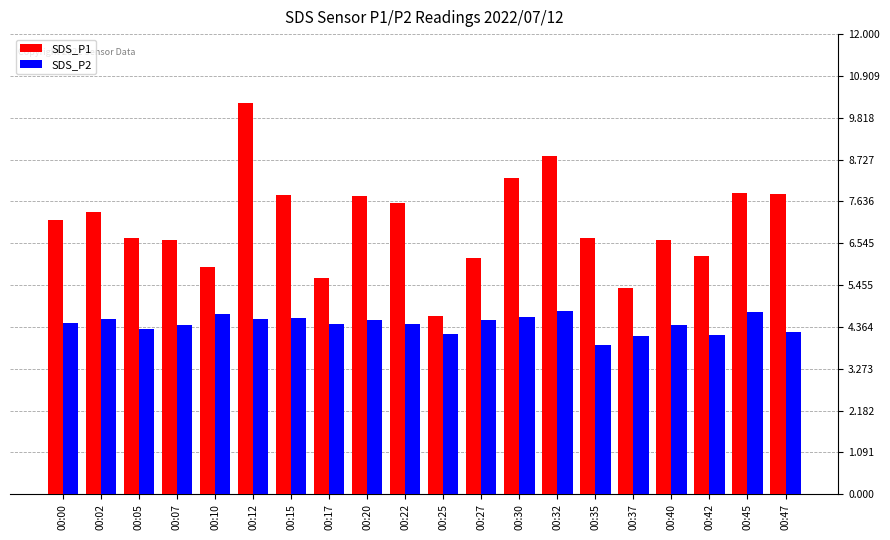

How many categories are shown in the chart?

20